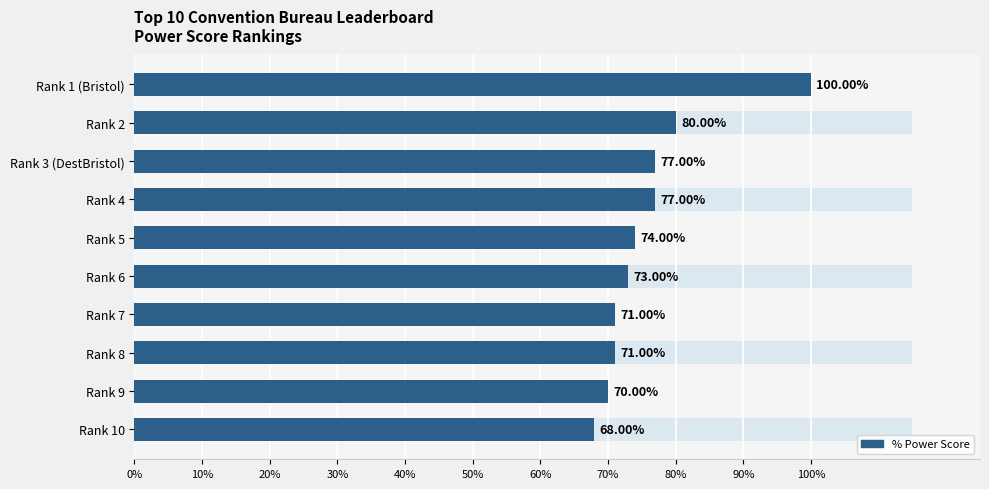

What is the difference between the second highest and second lowest values?

10